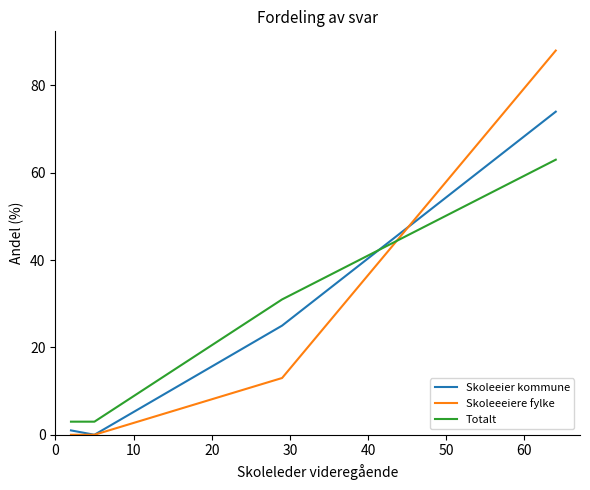

List the series in order of their peak value, lowest first.

Totalt, Skoleeier kommune, Skoleeeiere fylke